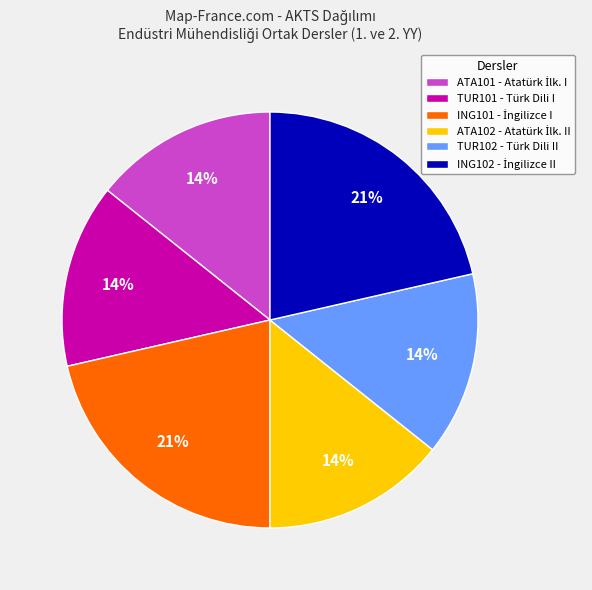

What is the ratio of the value at ING101 to the value at TUR102?

1.5